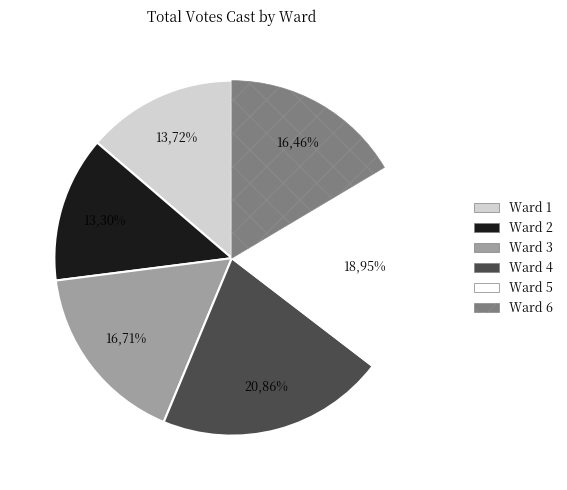

Is Ward 6 the majority of the pie?

No